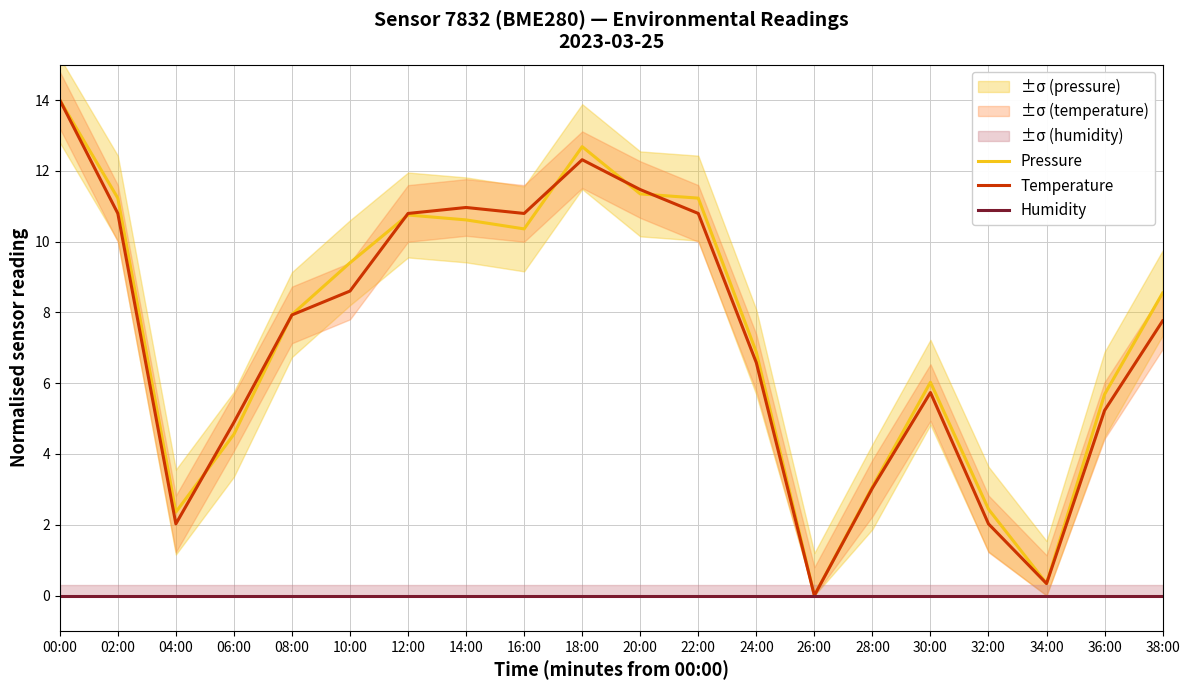

Count the number of categories in the chart.

20